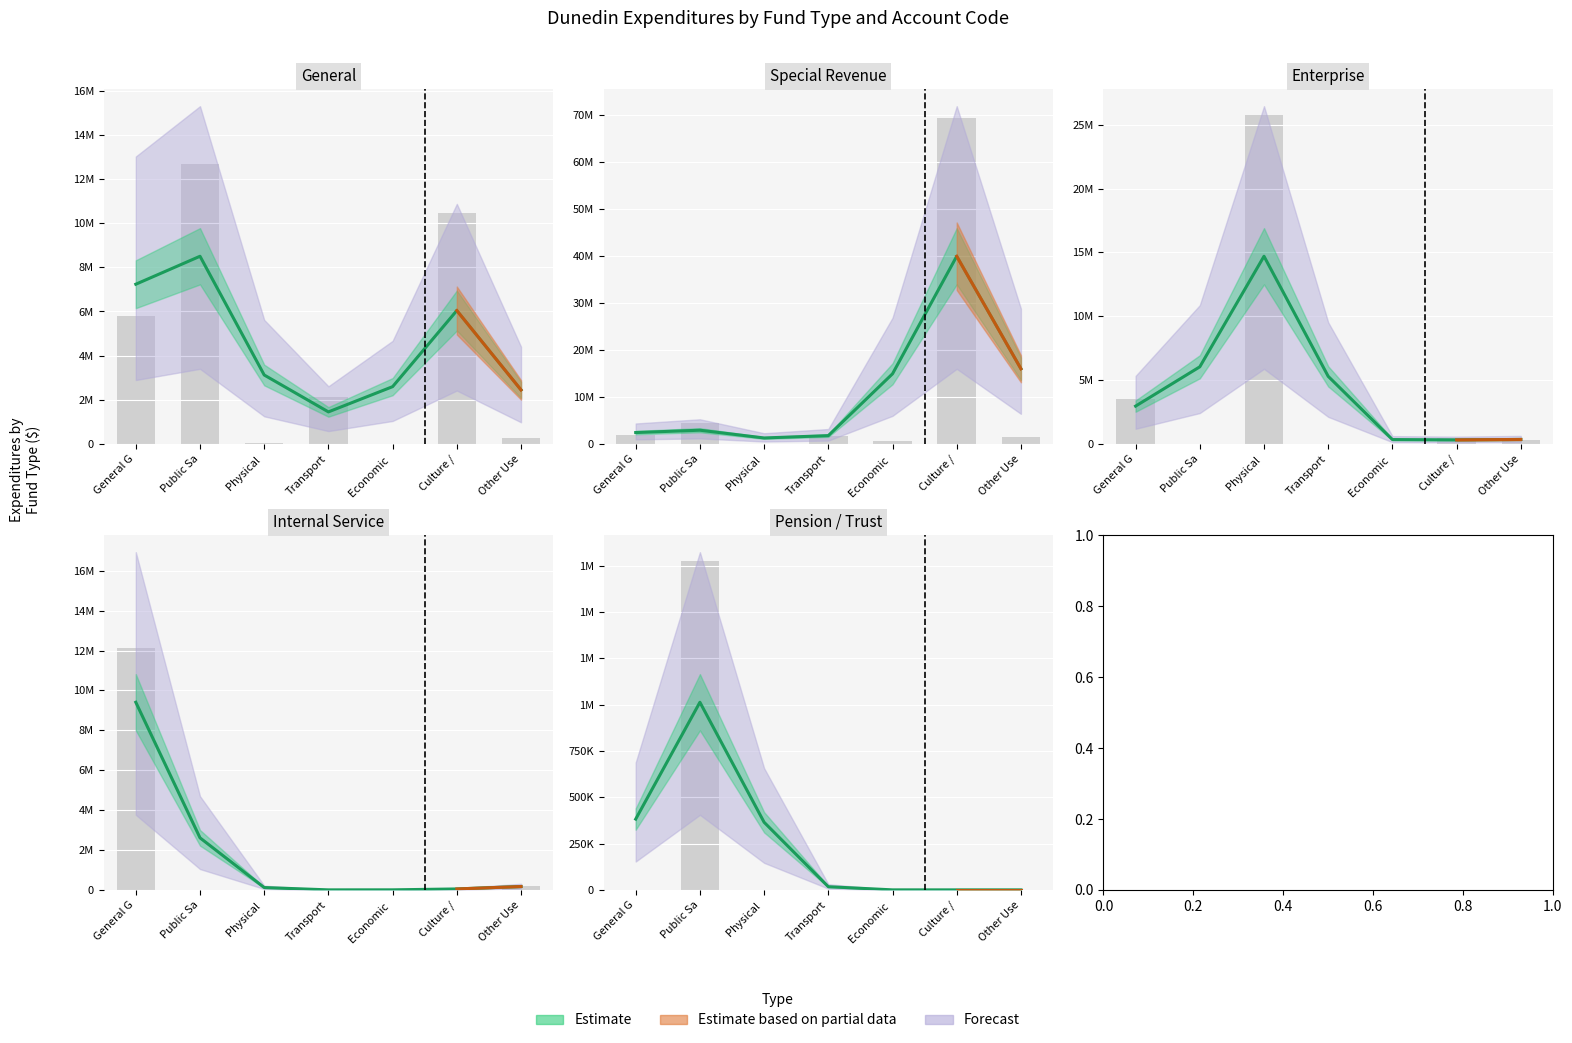

Are the bars grouped side by side (vs. stacked)?

Yes